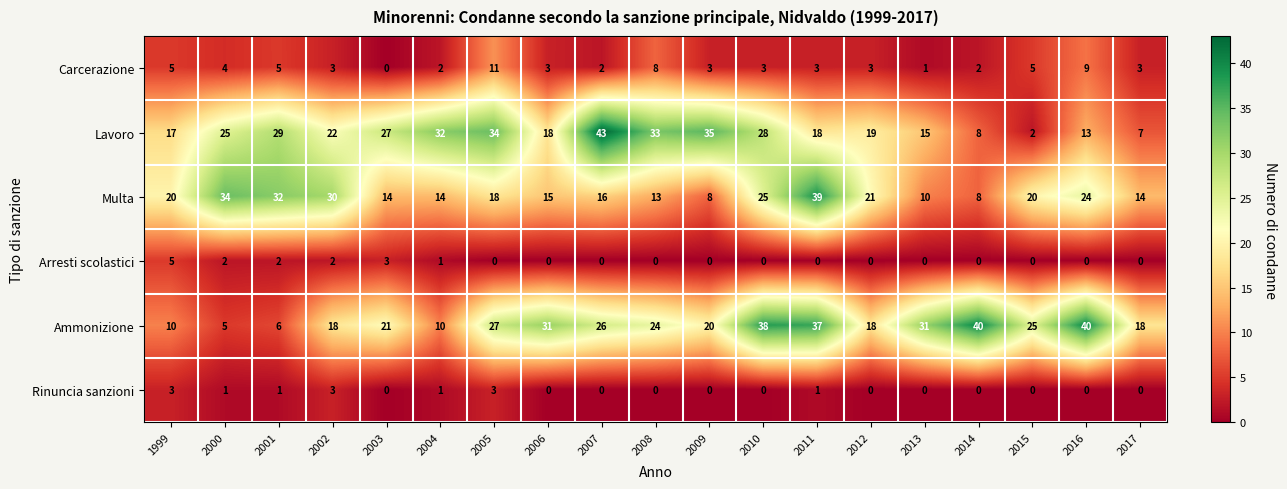

Is it true that Rinuncia sanzioni equals -1 at 2003?

False